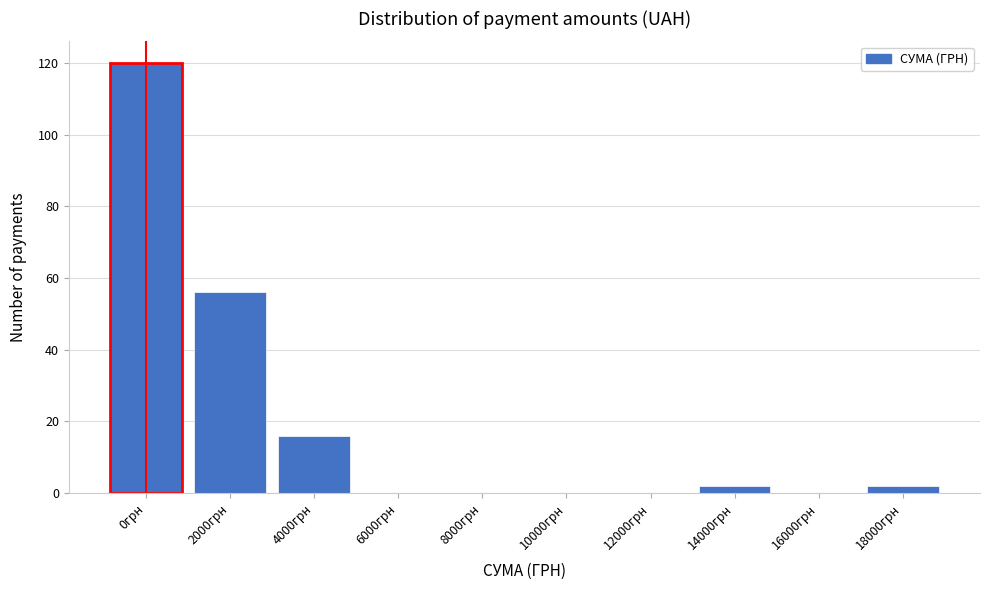

Reading right to left, extract all data points from this chart.

18000грн=2	16000грн=0	14000грн=2	12000грн=0	10000грн=0	8000грн=0	6000грн=0	4000грн=16	2000грн=56	0грн=120